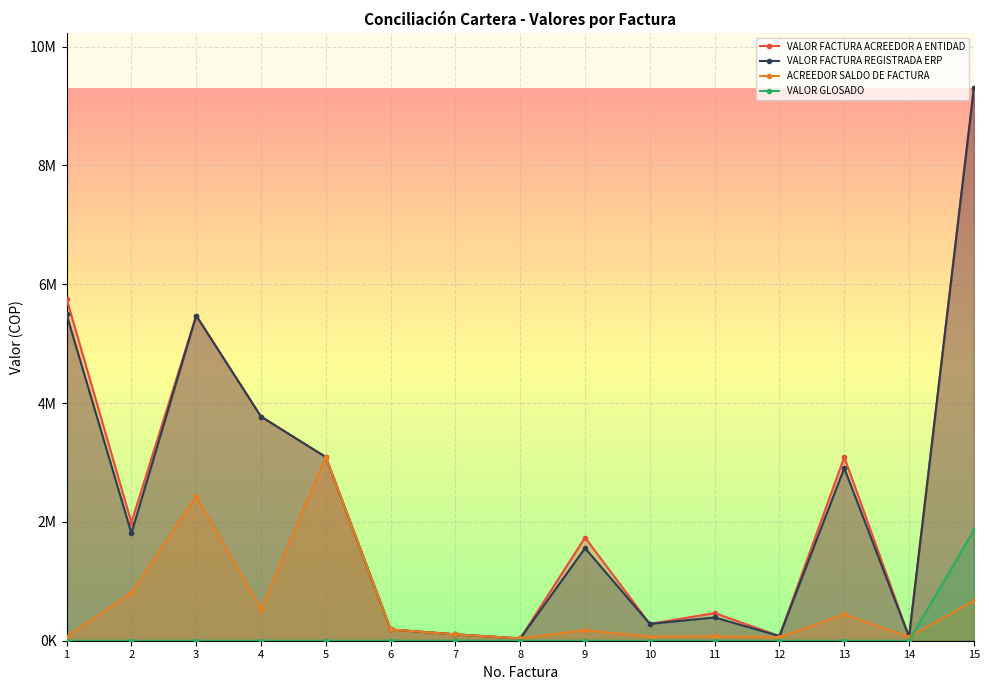

How many lines are shown in the chart?

4